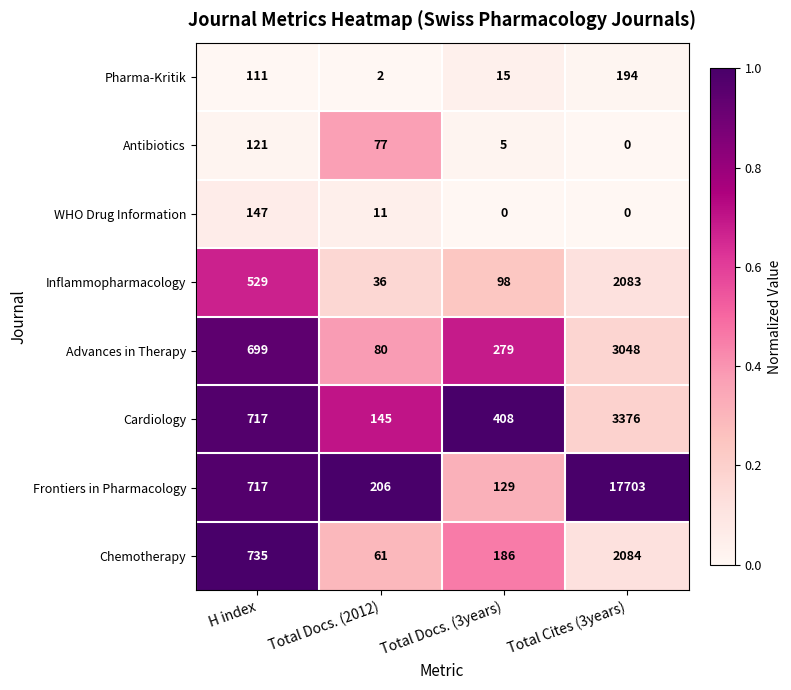

Which series has the largest range (max minus min)?

Frontiers in Pharmacology